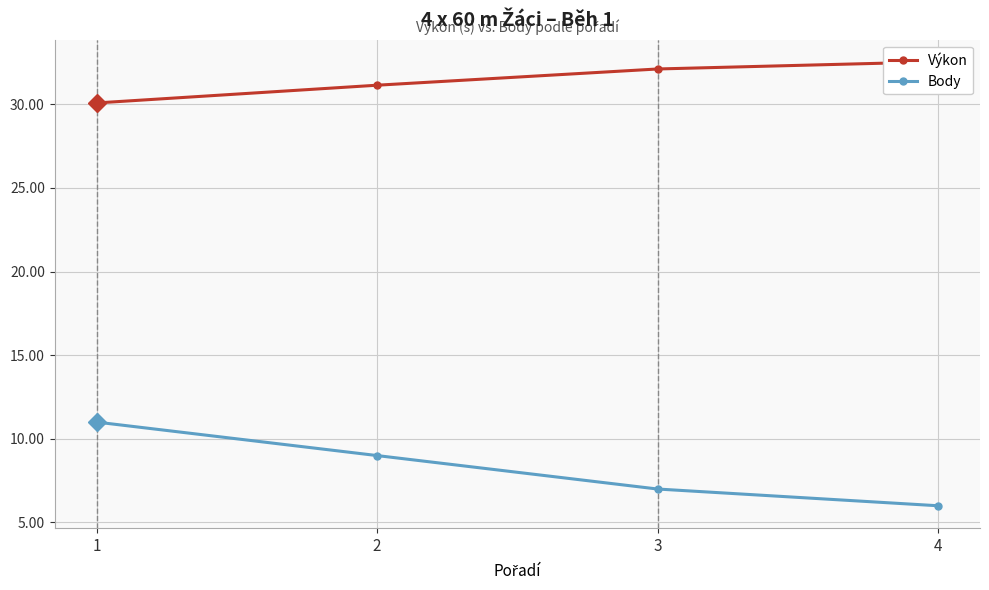

Reading left to right, extract all data points from this chart.

Výkon: 30.1	31.1	32.1	32.5
Body: 11.0	9.0	7.0	6.0